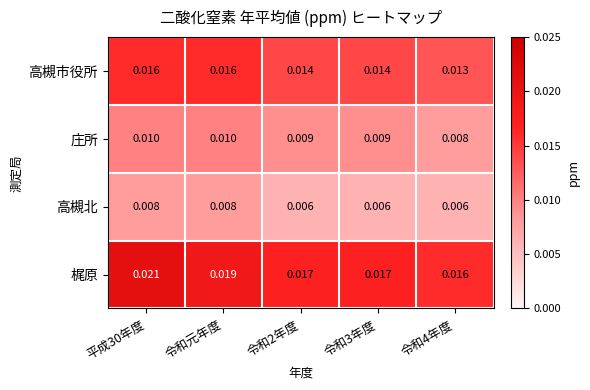

Rank the series by their maximum value, from highest to lowest.

梶原, 高槻市役所, 庄所, 高槻北